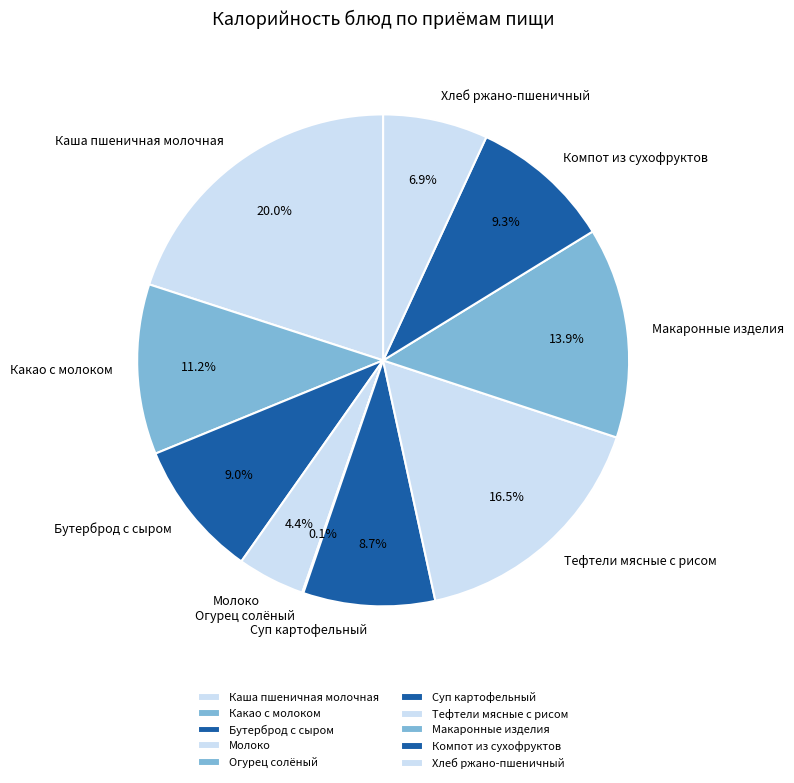

Which has a higher value, Хлеб ржано-пшеничный or Молоко?

Хлеб ржано-пшеничный